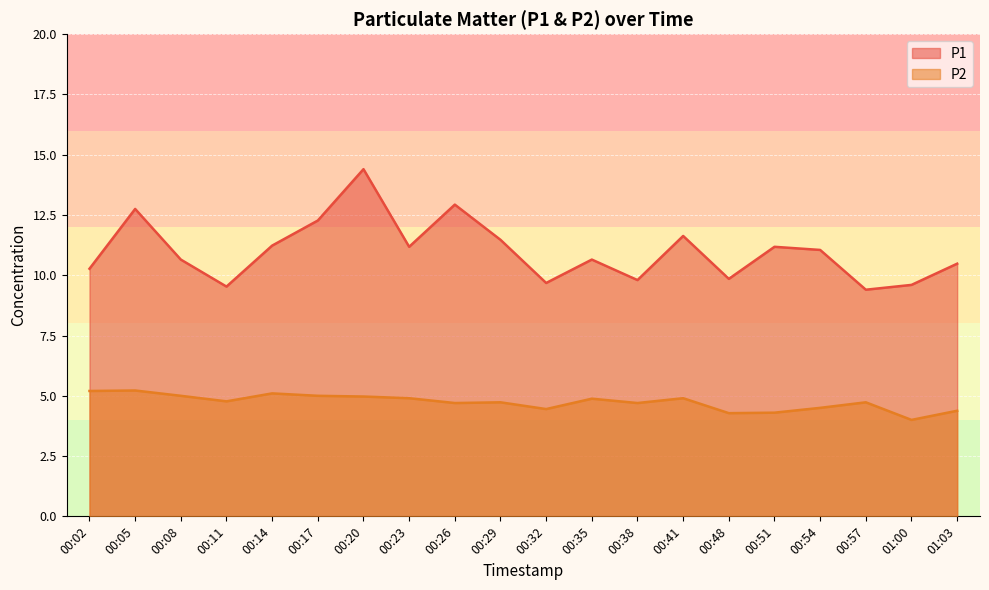

What is the average value of the P1 series?

11.0